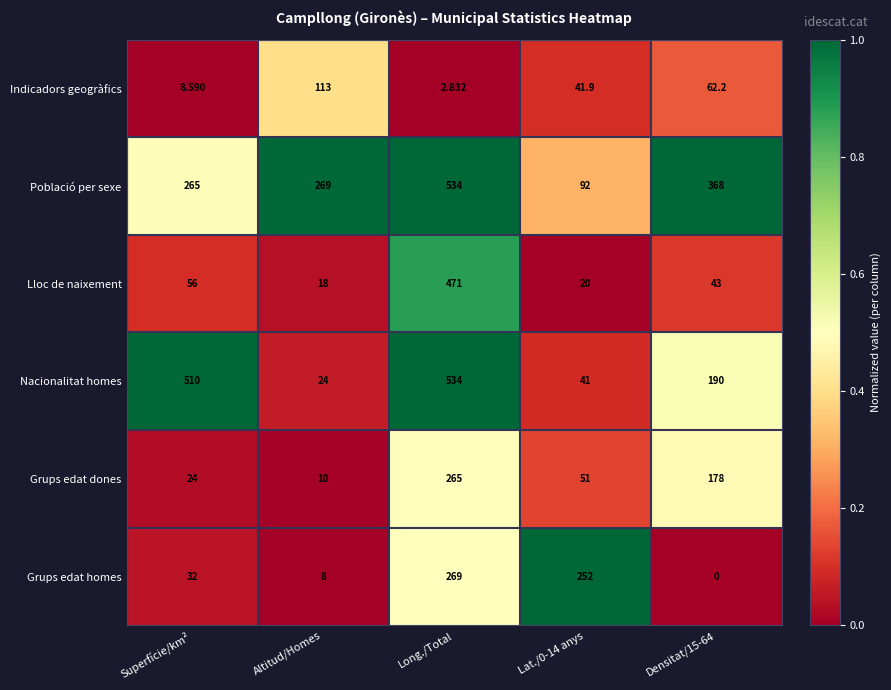

What is the total value across all series at Lat./0-14 anys?

497.9